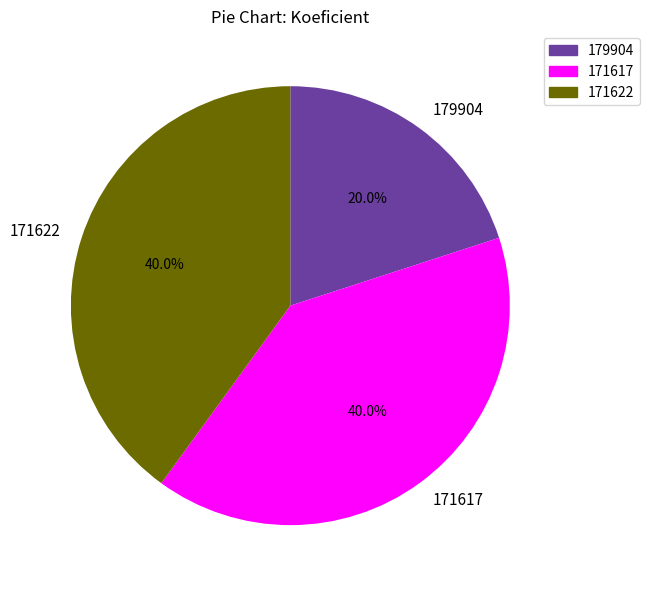

What portion of the pie excludes 179904?

80.0%